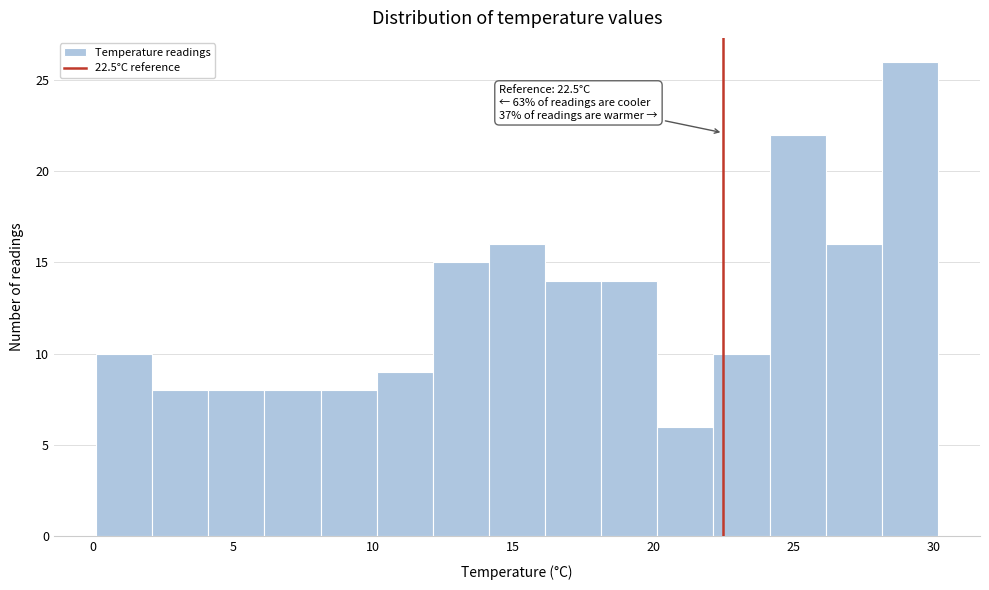

Which range on the x-axis has the tallest bar?

28 to 30